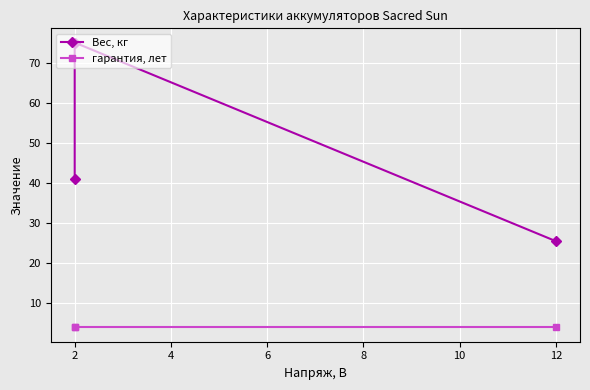

Is it true that Вес, кг equals 65.2 at 0?

False